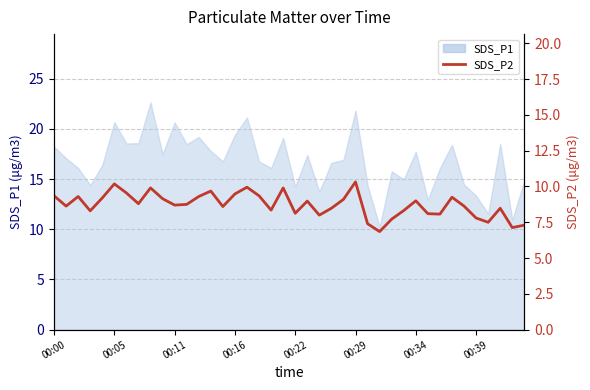

What is the minimum value shown in the chart?

6.8